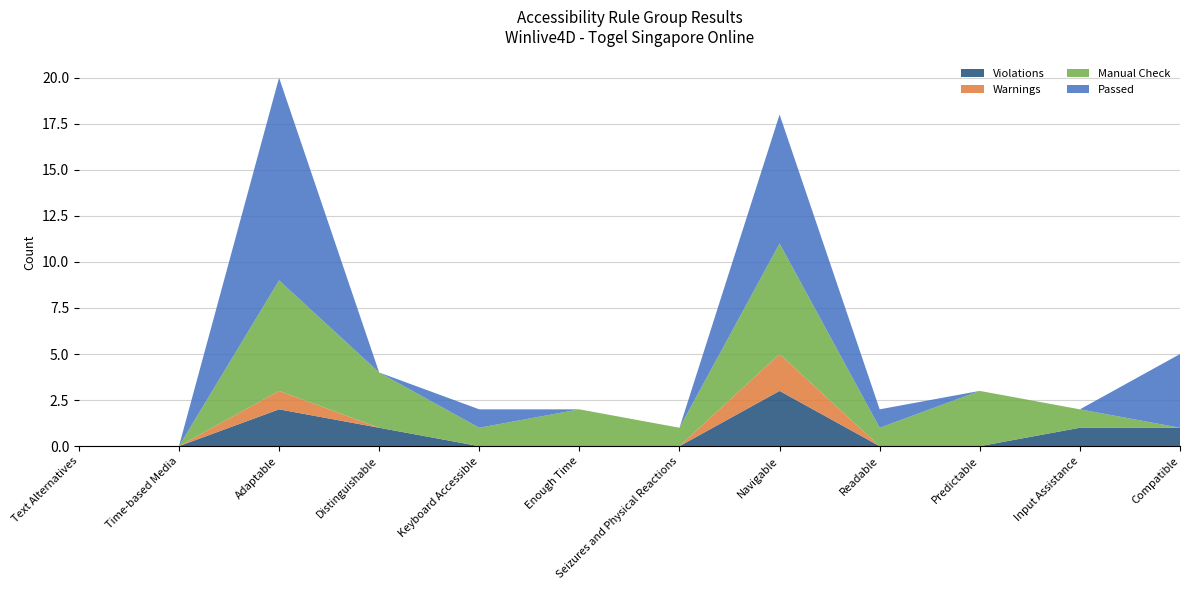

Reading left to right, transcribe all the data shown in this chart.

Violations: Text Alternatives=0	Time-based Media=0	Adaptable=2	Distinguishable=1	Keyboard Accessible=0	Enough Time=0	Seizures and Physical Reactions=0	Navigable=3	Readable=0	Predictable=0	Input Assistance=1	Compatible=1
Warnings: Text Alternatives=0	Time-based Media=0	Adaptable=1	Distinguishable=0	Keyboard Accessible=0	Enough Time=0	Seizures and Physical Reactions=0	Navigable=2	Readable=0	Predictable=0	Input Assistance=0	Compatible=0
Manual Check: Text Alternatives=0	Time-based Media=0	Adaptable=6	Distinguishable=3	Keyboard Accessible=1	Enough Time=2	Seizures and Physical Reactions=1	Navigable=6	Readable=1	Predictable=3	Input Assistance=1	Compatible=0
Passed: Text Alternatives=0	Time-based Media=0	Adaptable=11	Distinguishable=0	Keyboard Accessible=1	Enough Time=0	Seizures and Physical Reactions=0	Navigable=7	Readable=1	Predictable=0	Input Assistance=0	Compatible=4